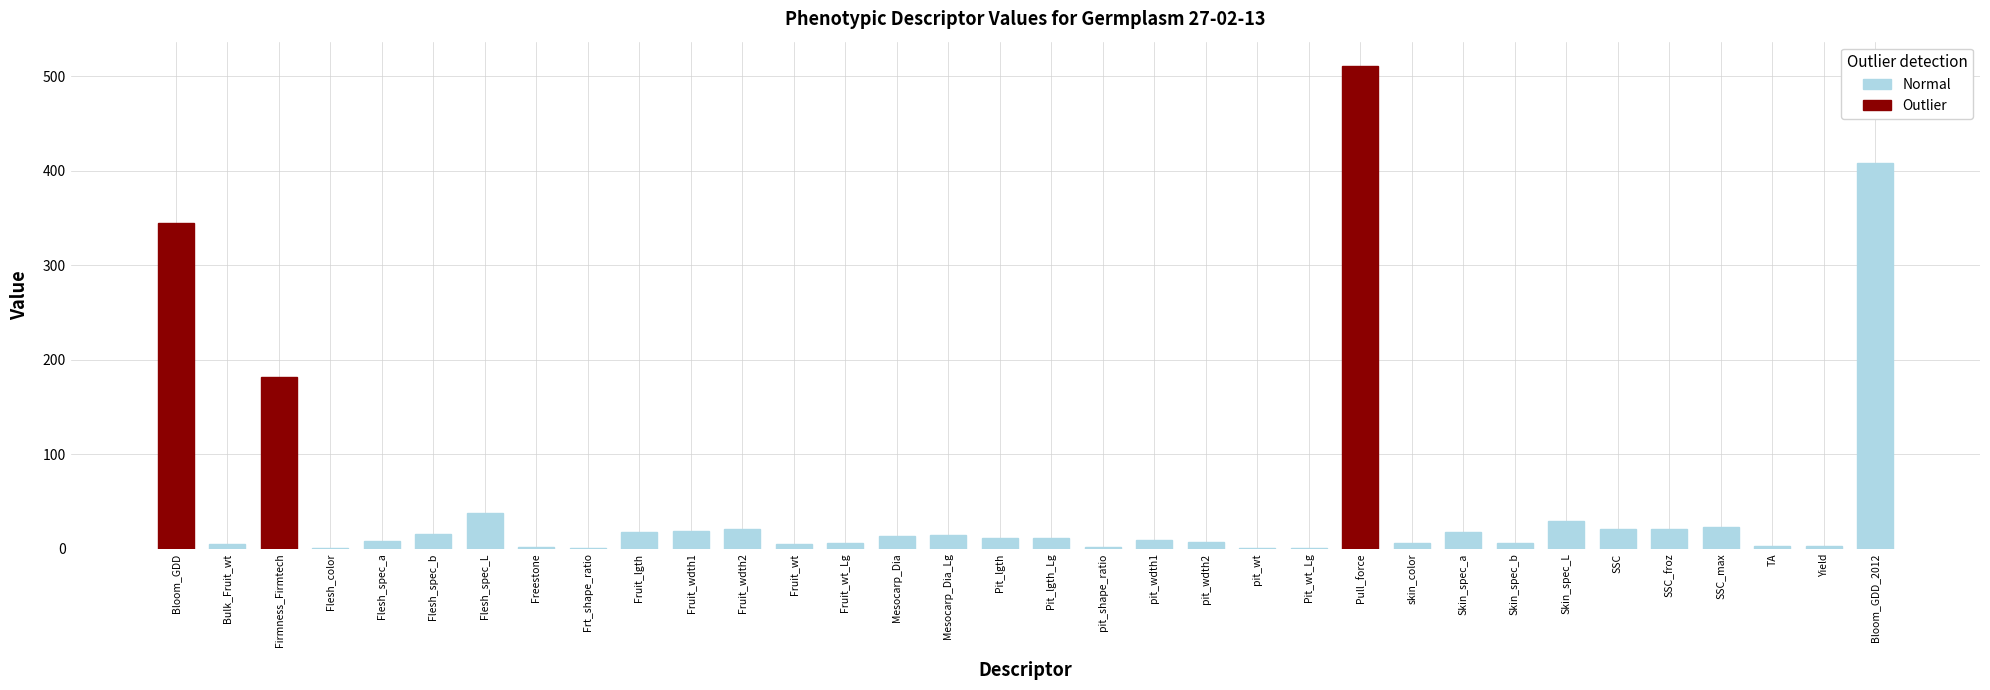

Rank the categories by value from lowest to highest.

pit_wt, Pit_wt_Lg, Frt_shape_ratio, Flesh_color, pit_shape_ratio, Freestone, TA, Yield, Bulk_Fruit_wt, Fruit_wt, Fruit_wt_Lg, skin_color, Skin_spec_b, pit_wdth2, Flesh_spec_a, pit_wdth1, Pit_lgth_Lg, Pit_lgth, Mesocarp_Dia, Mesocarp_Dia_Lg, Flesh_spec_b, Fruit_lgth, Skin_spec_a, Fruit_wdth1, SSC_froz, SSC, Fruit_wdth2, SSC_max, Skin_spec_L, Flesh_spec_L, Firmness_Firmtech, Bloom_GDD, Bloom_GDD_2012, Pull_force